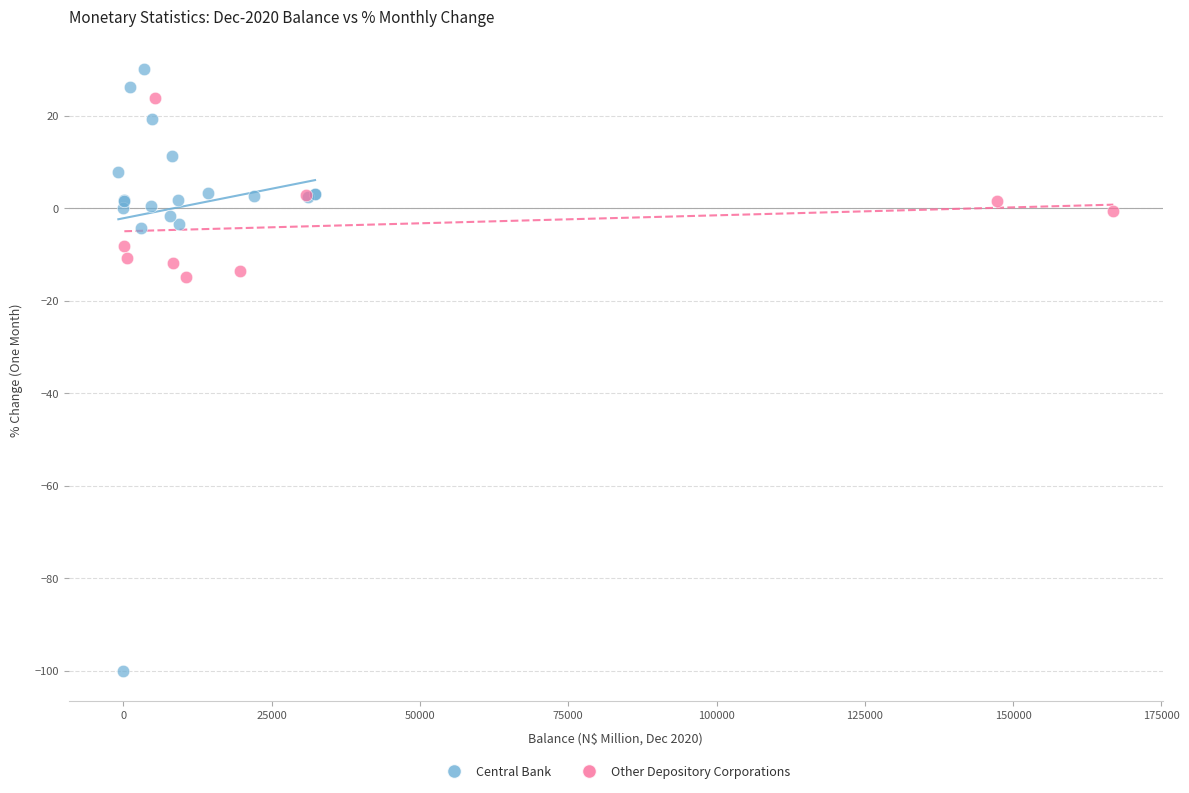

Which series reaches the maximum Y coordinate?

Central Bank